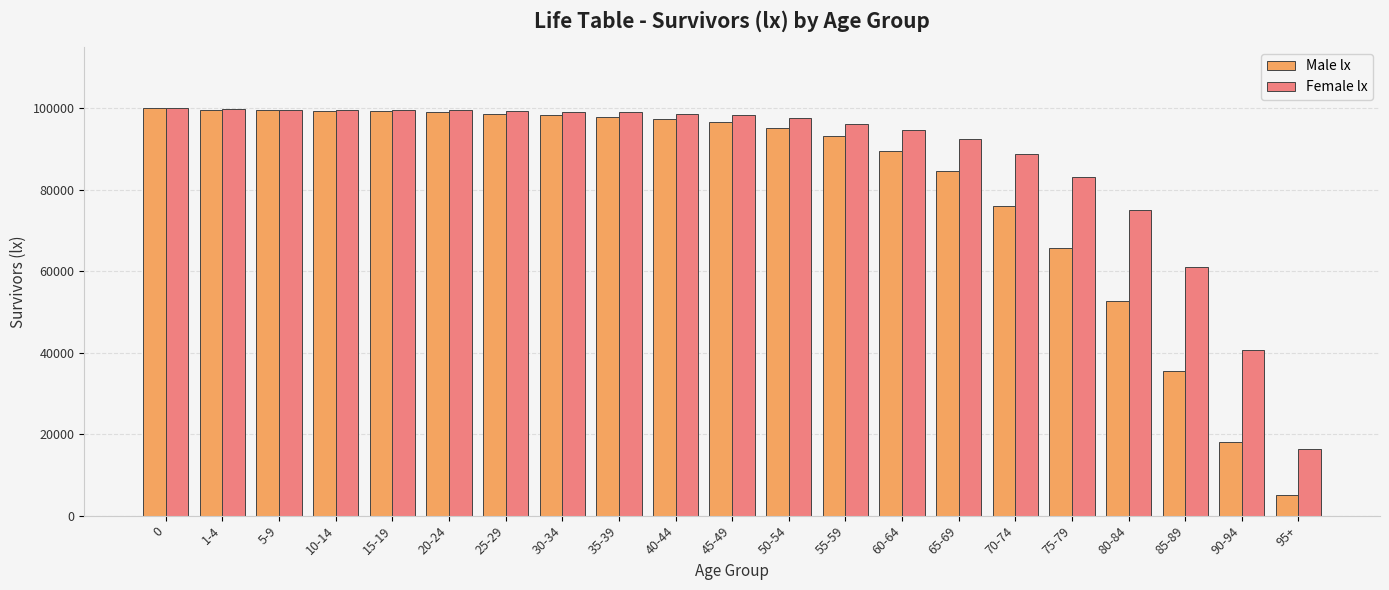

What is the label of the 2nd bar from the right?

90-94